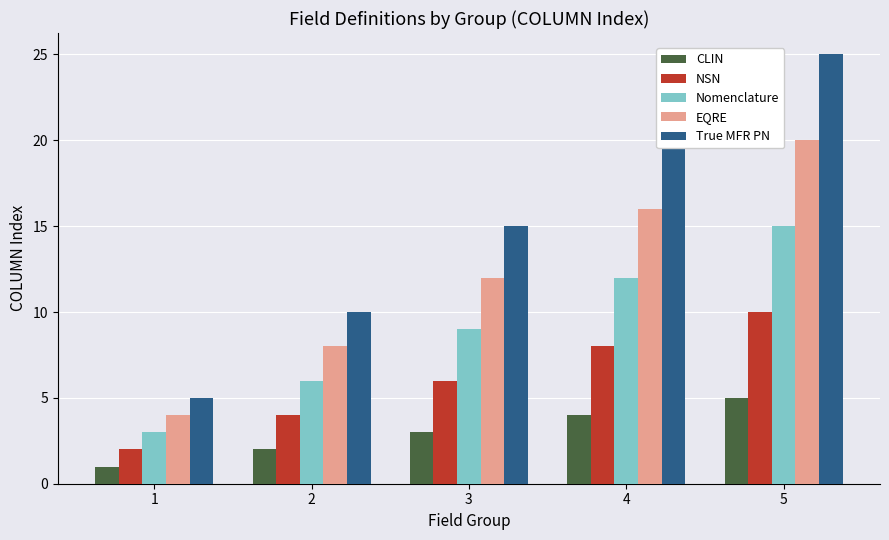

Which series has the widest spread of values?

True MFR PN